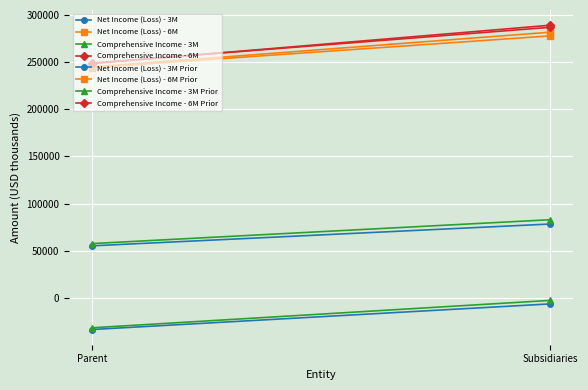

What is the sum of the Net Income (Loss) - 3M values at Parent and Subsidiaries?

-39814